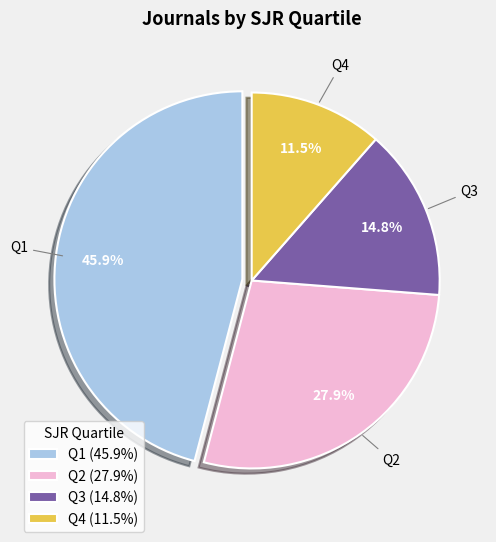

What percentage is NOT represented by Q3?

85.2%